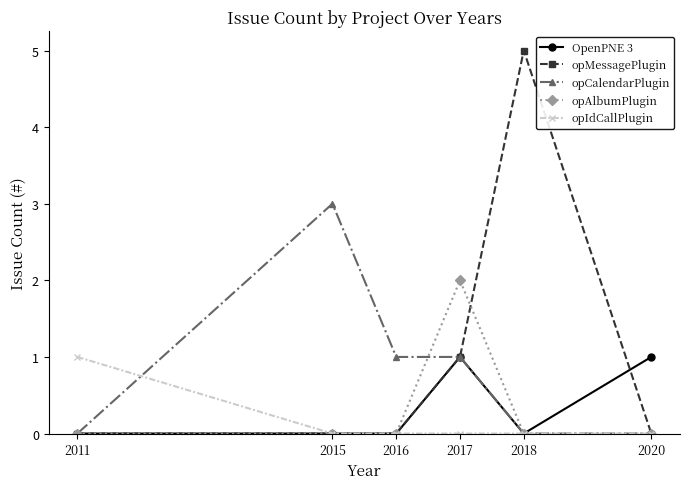

How many lines are shown in the chart?

5